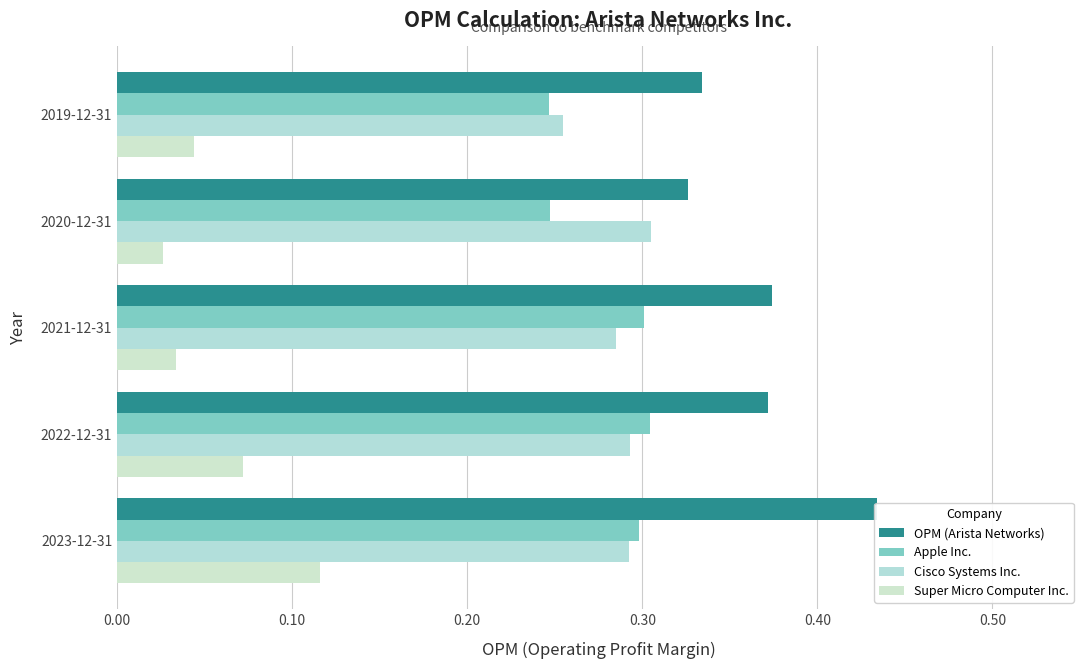

What is the total value across all series at 2019-12-31?

0.9